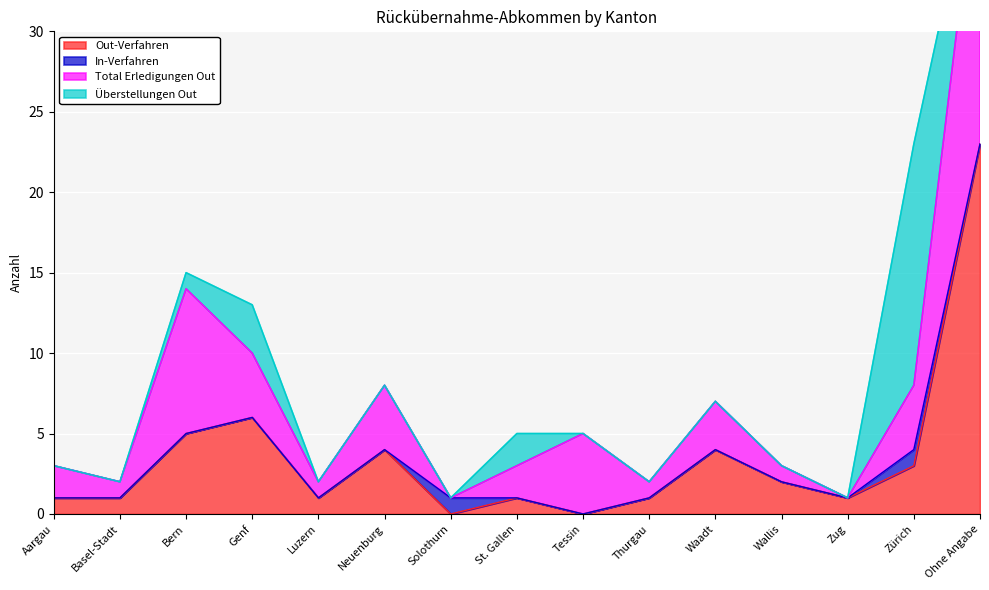

What is the spread (max minus min) of values at Bern?

9